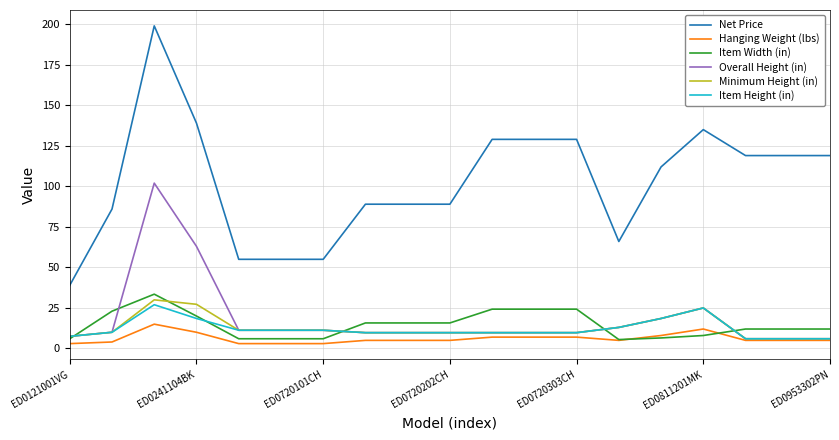

True or false: Net Price and Hanging Weight (lbs) intersect in this chart.

False